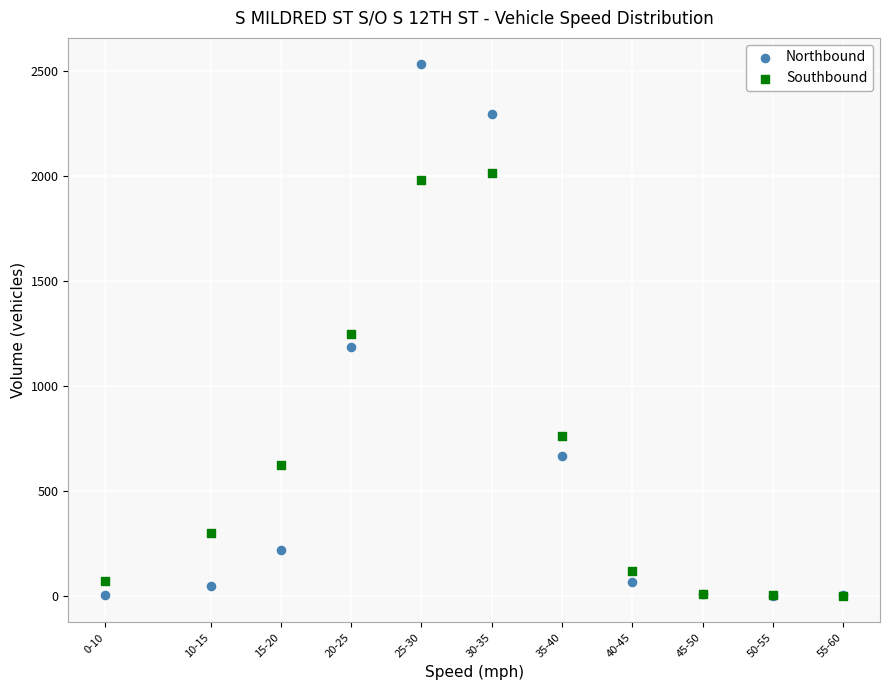

What are all the series names shown in the legend?

Northbound, Southbound